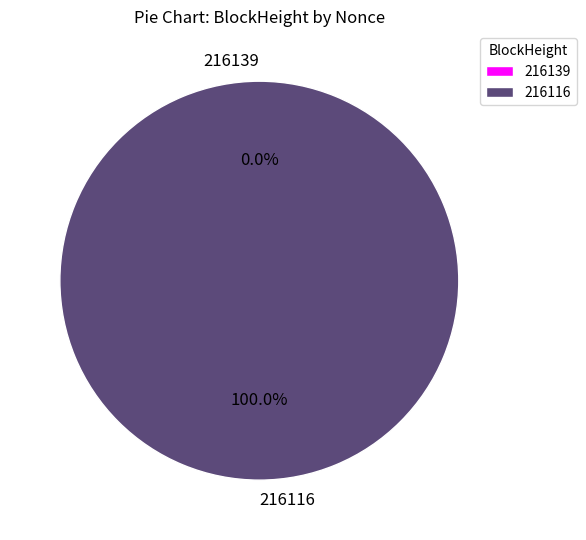

Is there a majority slice in this chart?

Yes